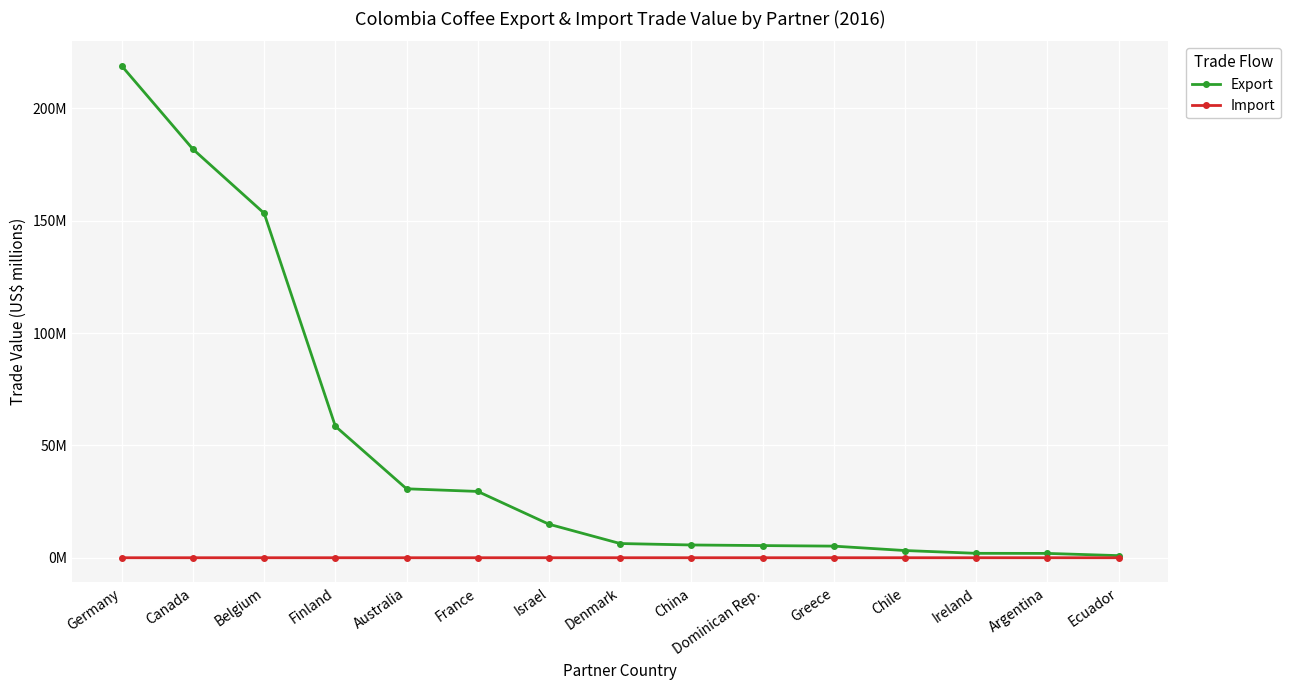

Reading left to right, transcribe all the data shown in this chart.

Export: 218.9	181.8	153.3	58.5	30.7	29.5	14.9	6.3	5.7	5.4	5.2	3.2	2.0	1.9	0.9
Import: 0.0	0.0	0.0	0.0	0.0	0.0	0.0	0.0	0.0	0.0	0.0	0.0	0.0	0.0	0.0